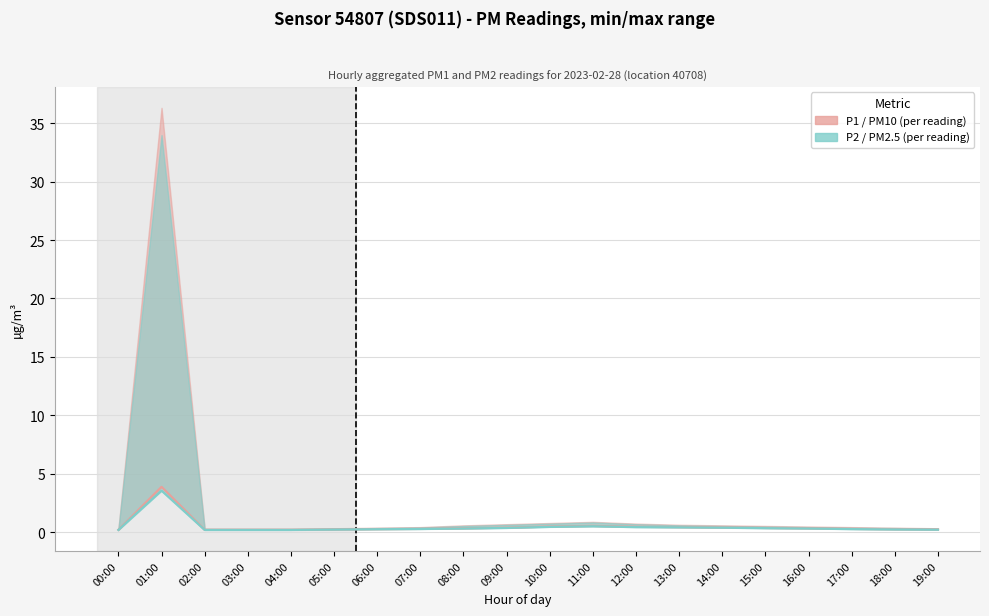

Which category has the lowest value in the P2 (PM2.5) series?

00:00